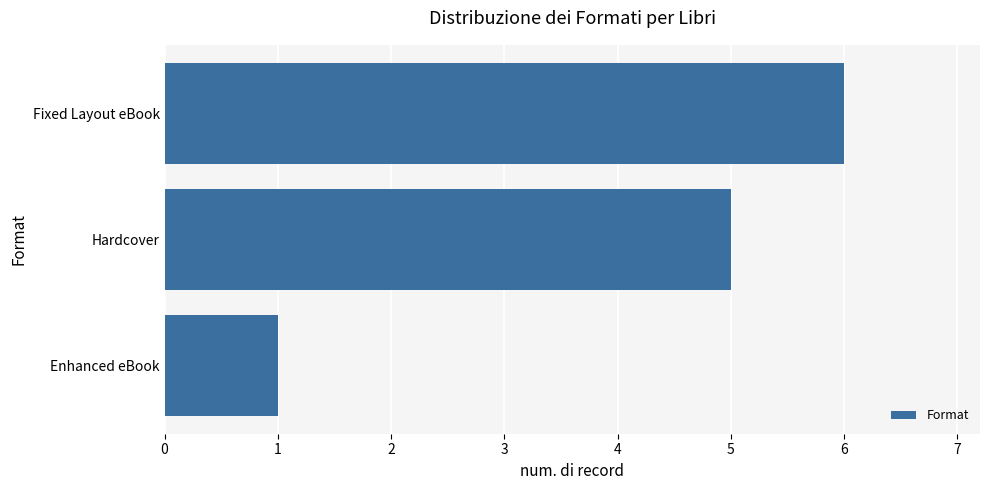

Count the values in the range 1 to 6.

3